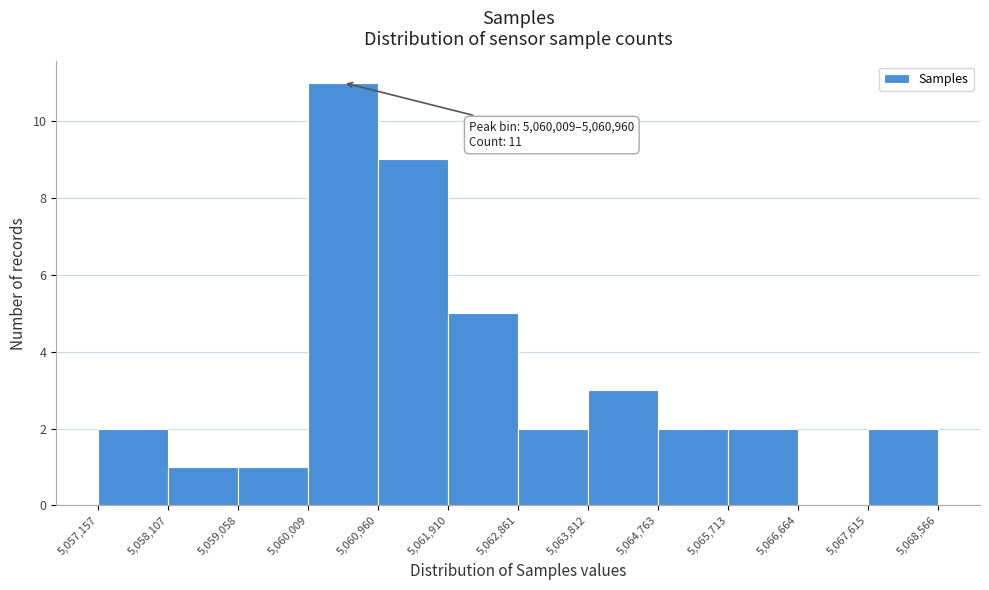

Over which range of the x-axis is the bar tallest?

5,060,009 to 5,060,960